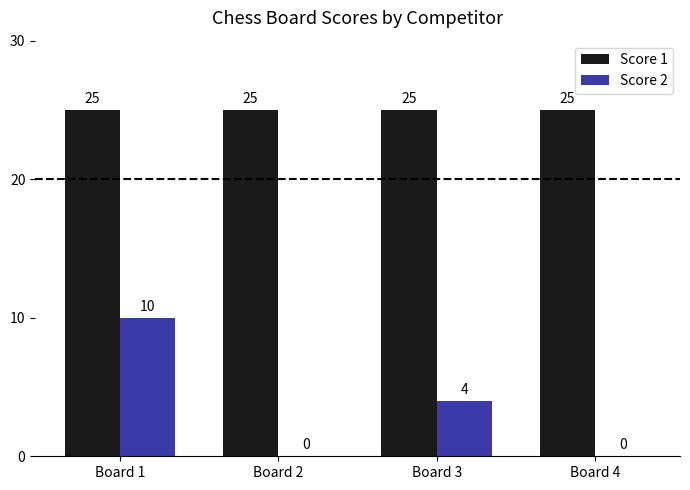

Is it true that Score 1 equals 17 at Board 1?

False